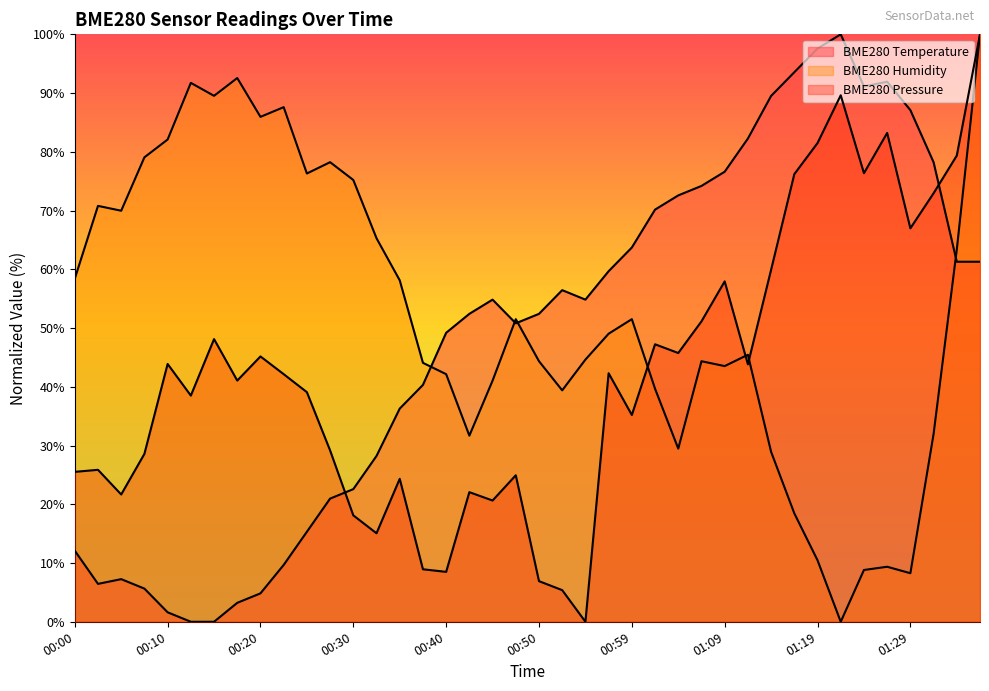

Which series changed the most between 00:52 and 01:22?

BME280_pressure